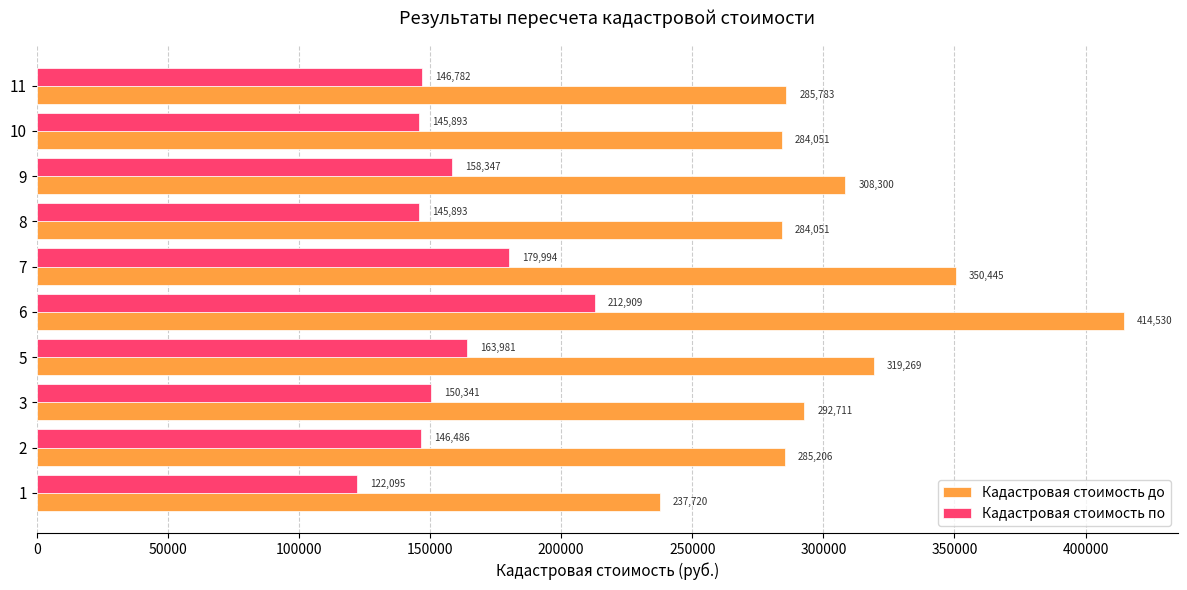

Which series changed the most between 3 and 6?

Кадастровая стоимость до